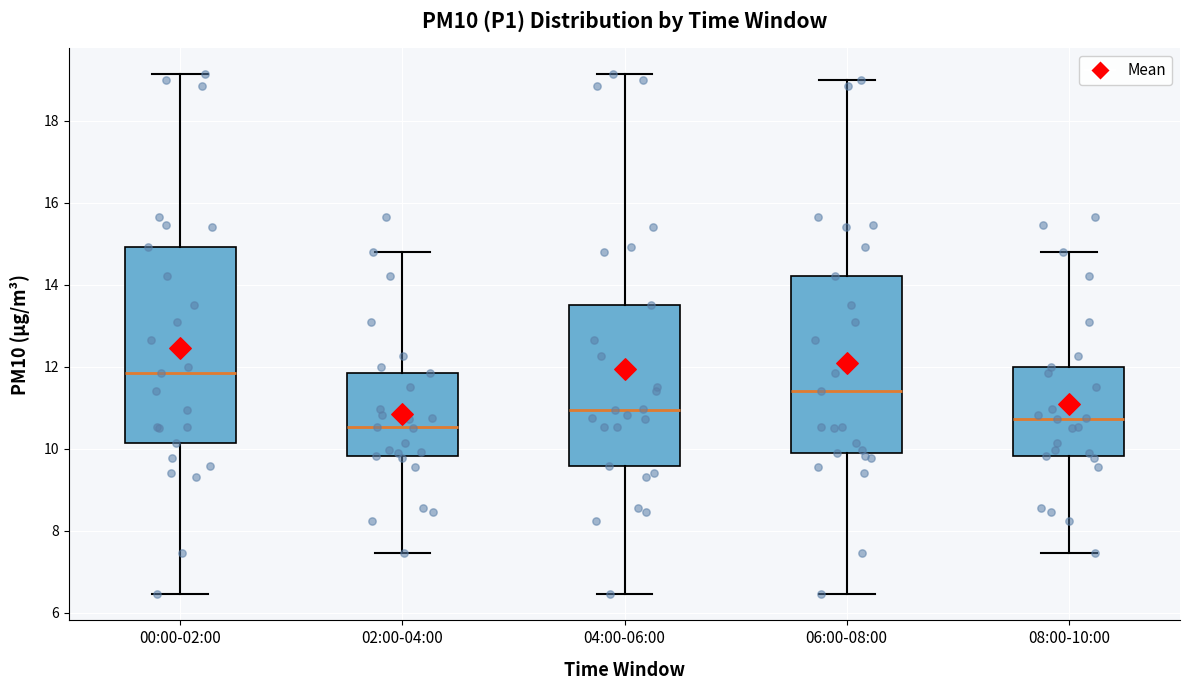

Reading left to right, transcribe this box plot: for each box, give where its median line is, the range the box spans, and where its two whiskers end, as read against the y-axis. The values are not printed on the chart, so give them approximately, as read against the axis.

00:00-02:00: median 11.8, box 10.2 to 15.0, whiskers 6.4 to 19.2
02:00-04:00: median 10.6, box 9.8 to 11.8, whiskers 7.4 to 14.8
04:00-06:00: median 11.0, box 9.6 to 13.6, whiskers 6.4 to 19.2
06:00-08:00: median 11.4, box 10.0 to 14.2, whiskers 6.4 to 19.0
08:00-10:00: median 10.8, box 9.8 to 12.0, whiskers 7.4 to 14.8